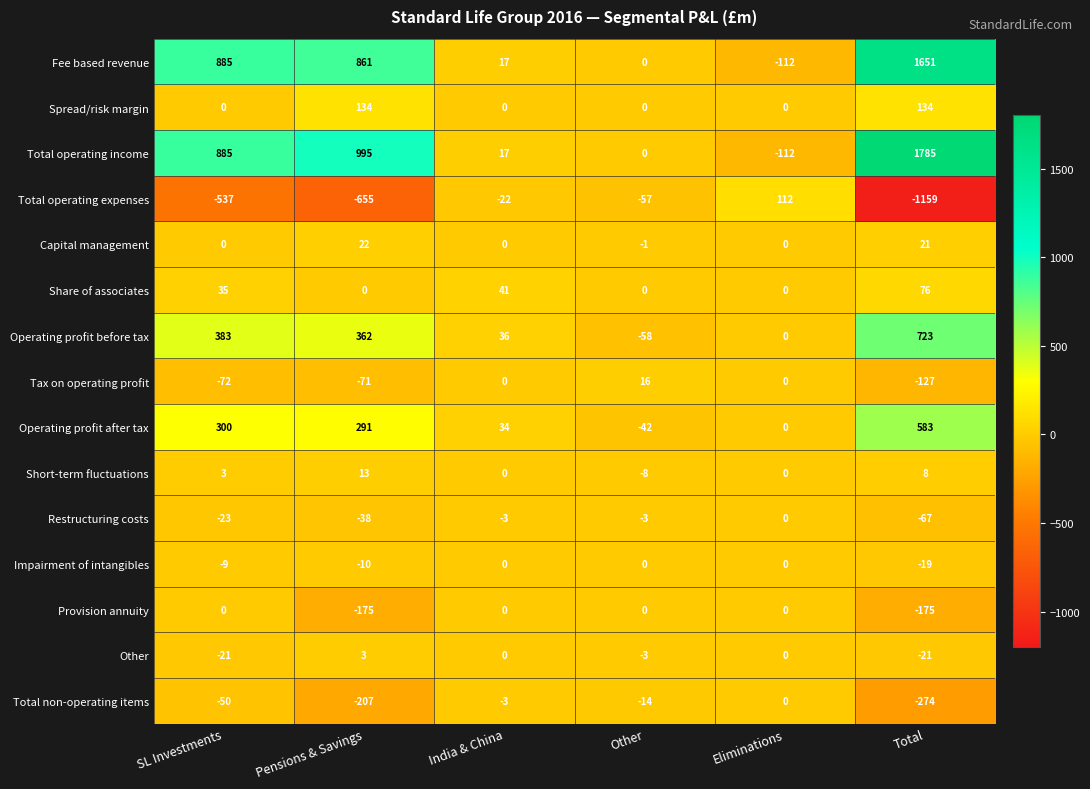

What is the maximum value shown in the chart?

1785